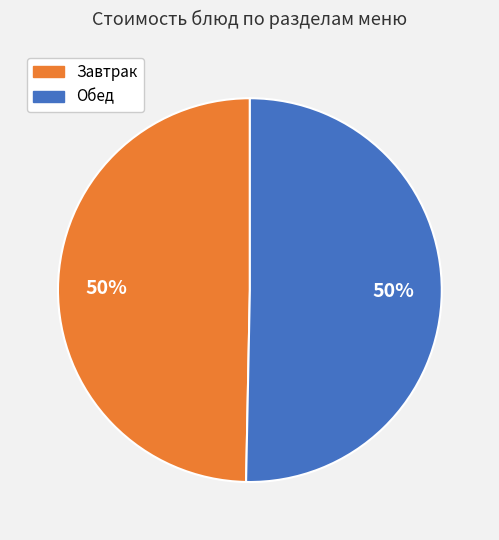

To the nearest percent, what is the average slice percentage?

50%